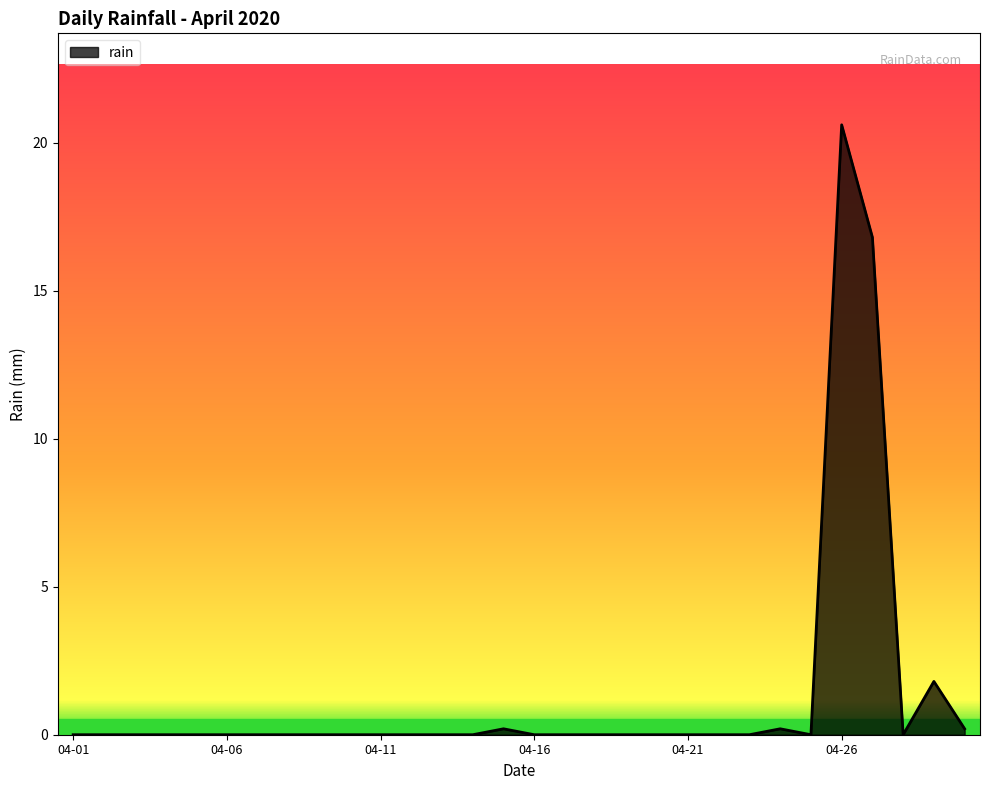

Reading right to left, transcribe all the data shown in this chart.

0.2	1.8	0.0	16.8	20.6	0.0	0.2	0.0	0.0	0.0	0.0	0.0	0.0	0.0	0.0	0.2	0.0	0.0	0.0	0.0	0.0	0.0	0.0	0.0	0.0	0.0	0.0	0.0	0.0	0.0